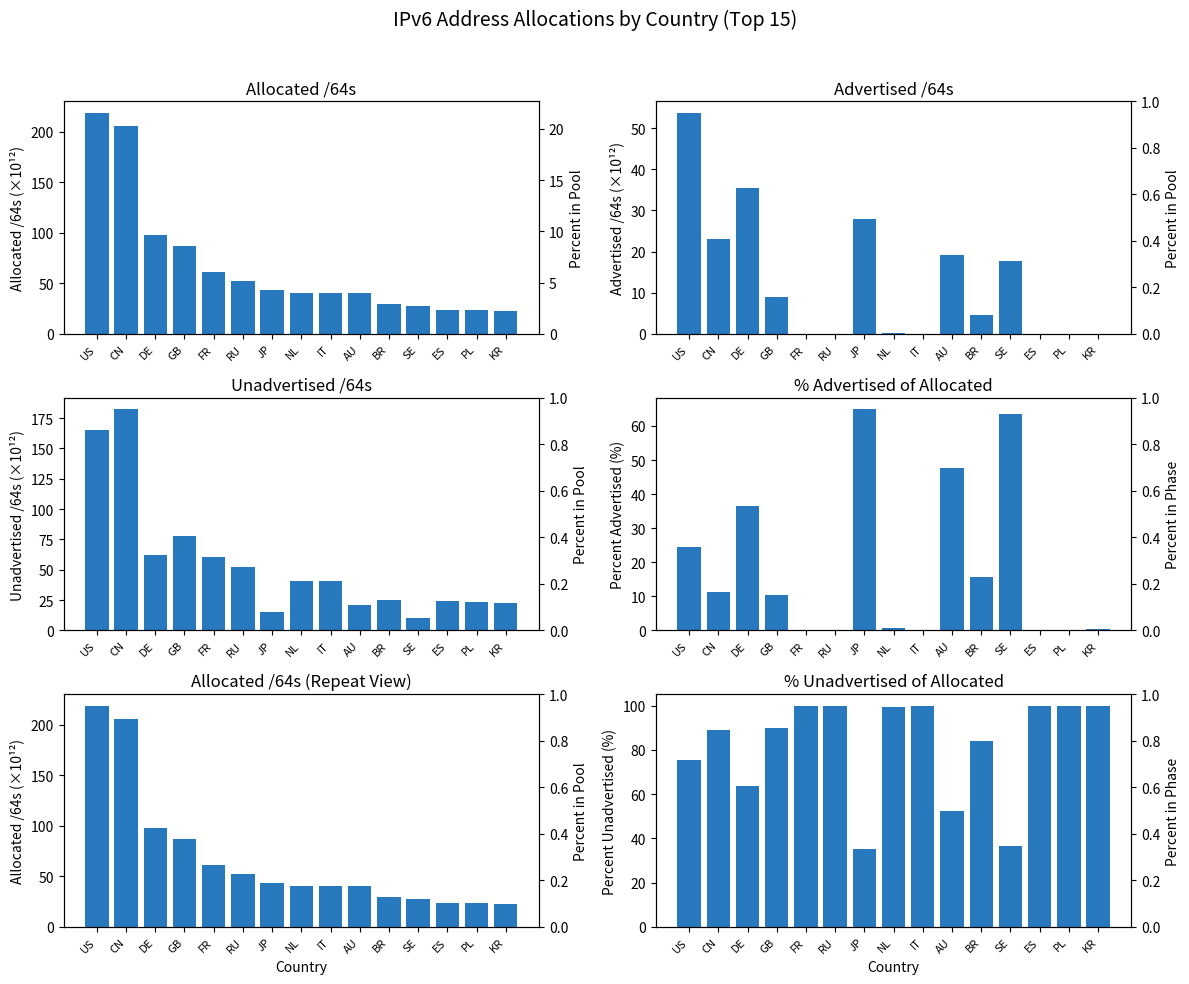

Which series has the largest total across all categories?

% Unadvertised of Allocated